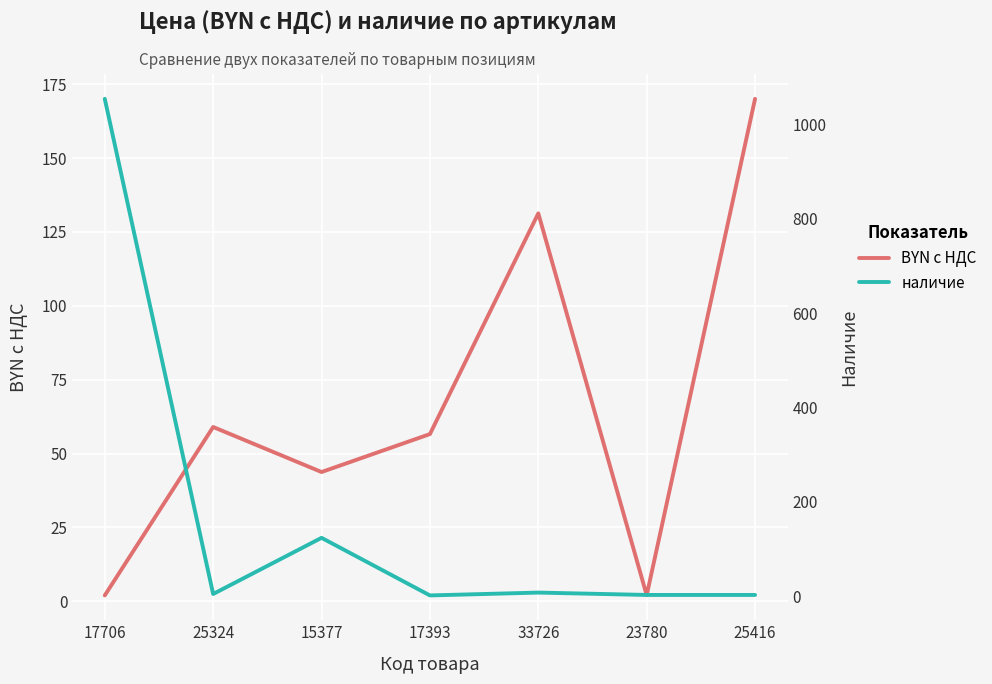

What is the average value of the BYN с НДС series?

66.4